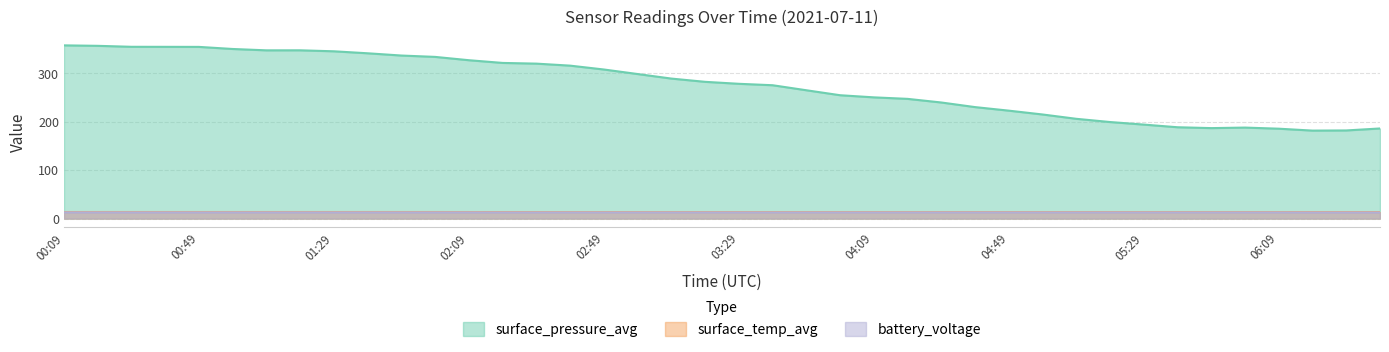

Which category has the lowest value in the surface_pressure_avg series?

06:19